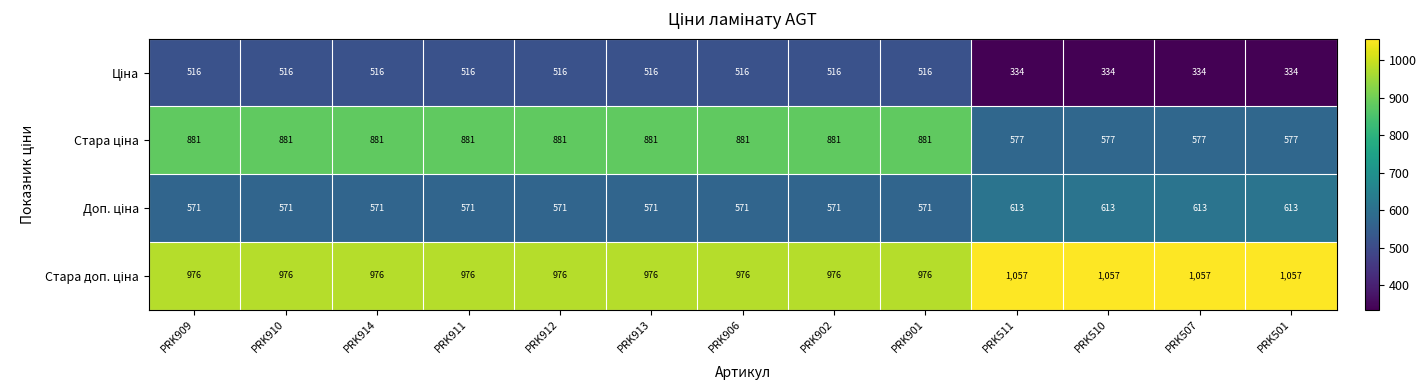

What is the difference between the highest and lowest values at PRK511?

723